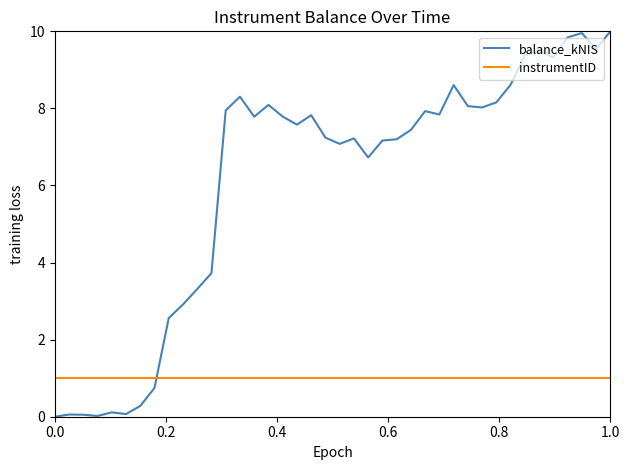

Which series has the largest total across all categories?

balance_kNIS